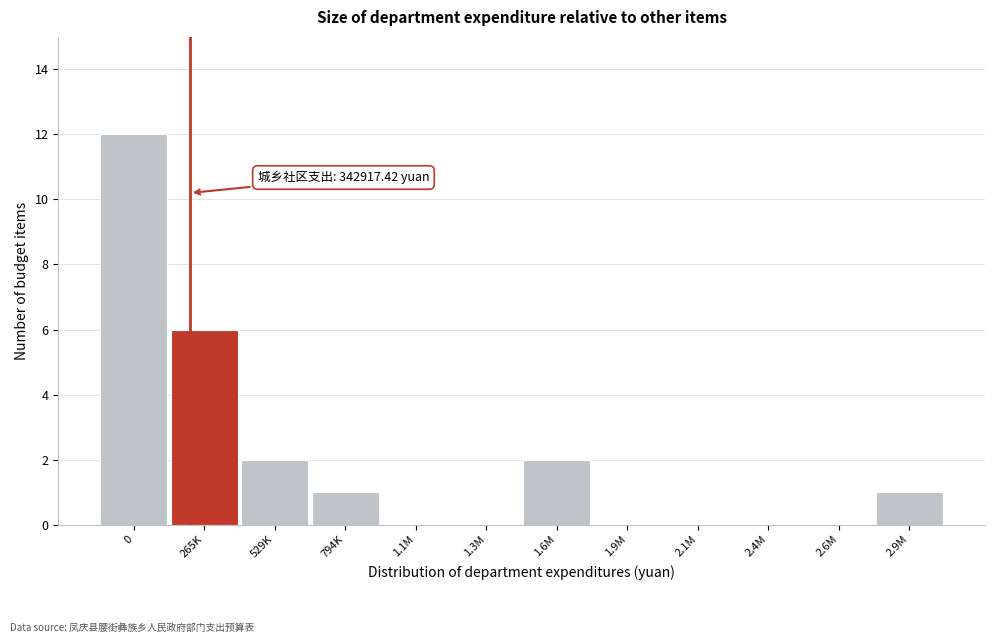

Reading left to right, transcribe all the data shown in this chart.

0=12	265K=6	529K=2	794K=1	1.1M=0	1.3M=0	1.6M=2	1.9M=0	2.1M=0	2.4M=0	2.6M=0	2.9M=1